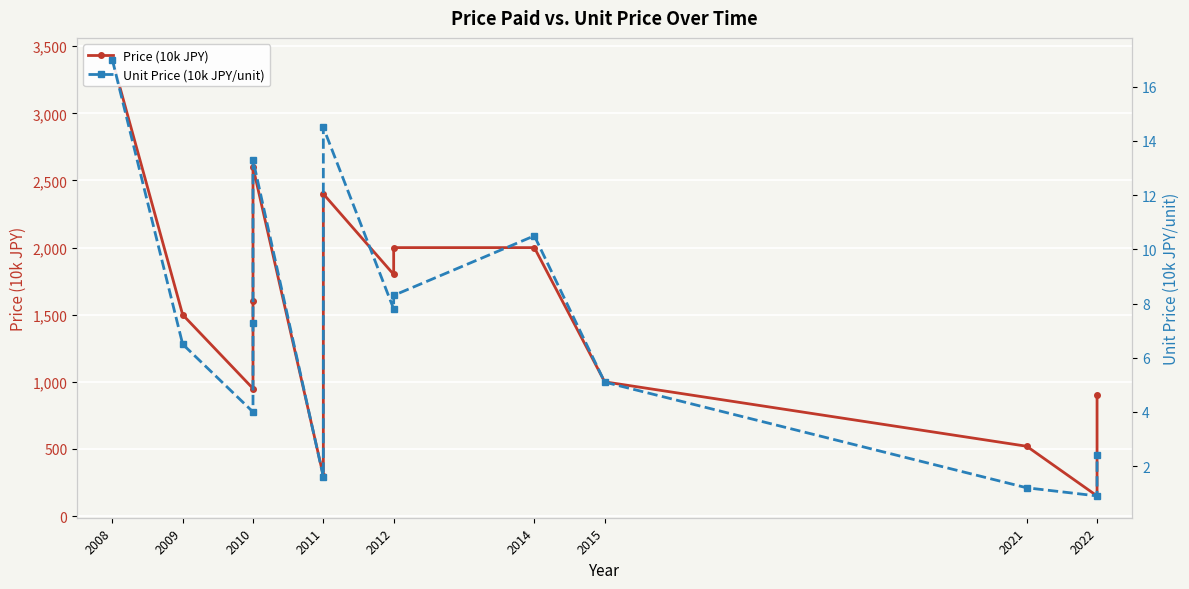

What is the sum of the Unit Price (10k JPY/unit) values at 2009 and 11?

7.7